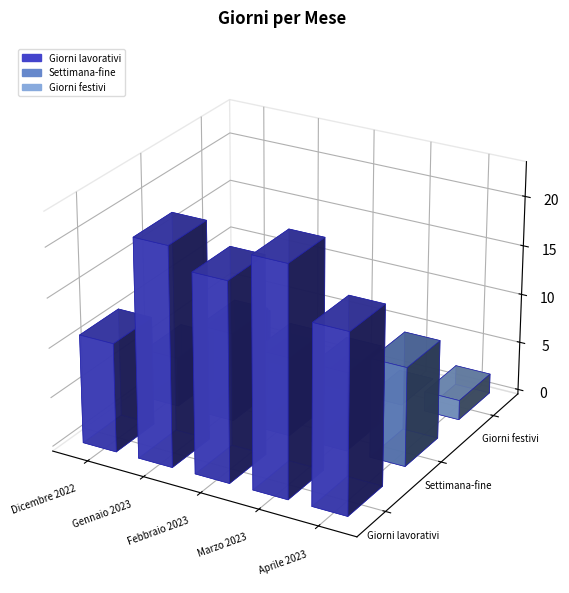

What is the difference between the highest and lowest values at Marzo 2023?

23